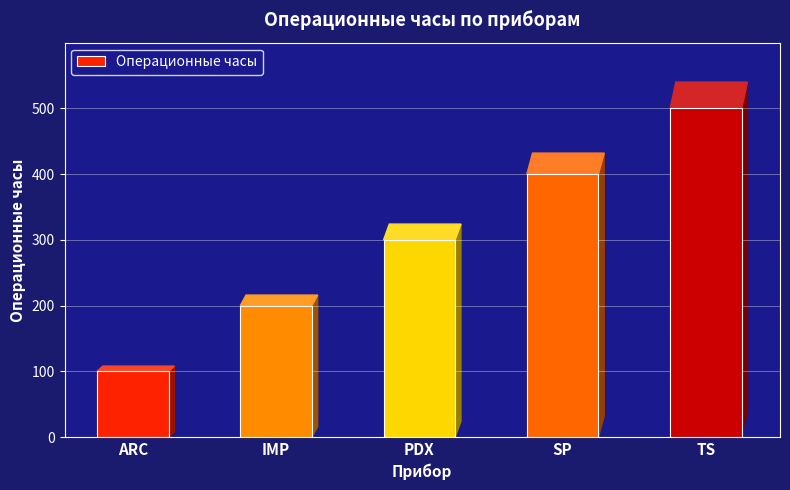

Count the number of data series in this chart.

1